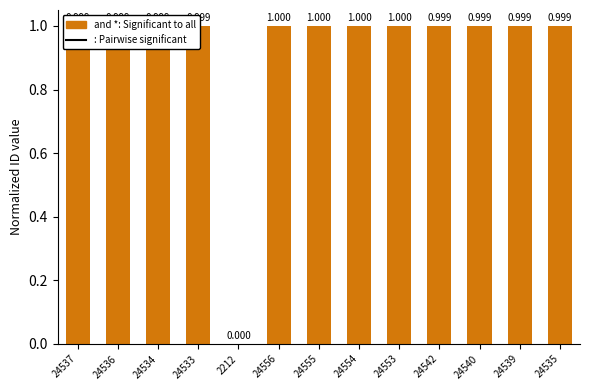

Between 24537 and 24534, which is larger?

24537